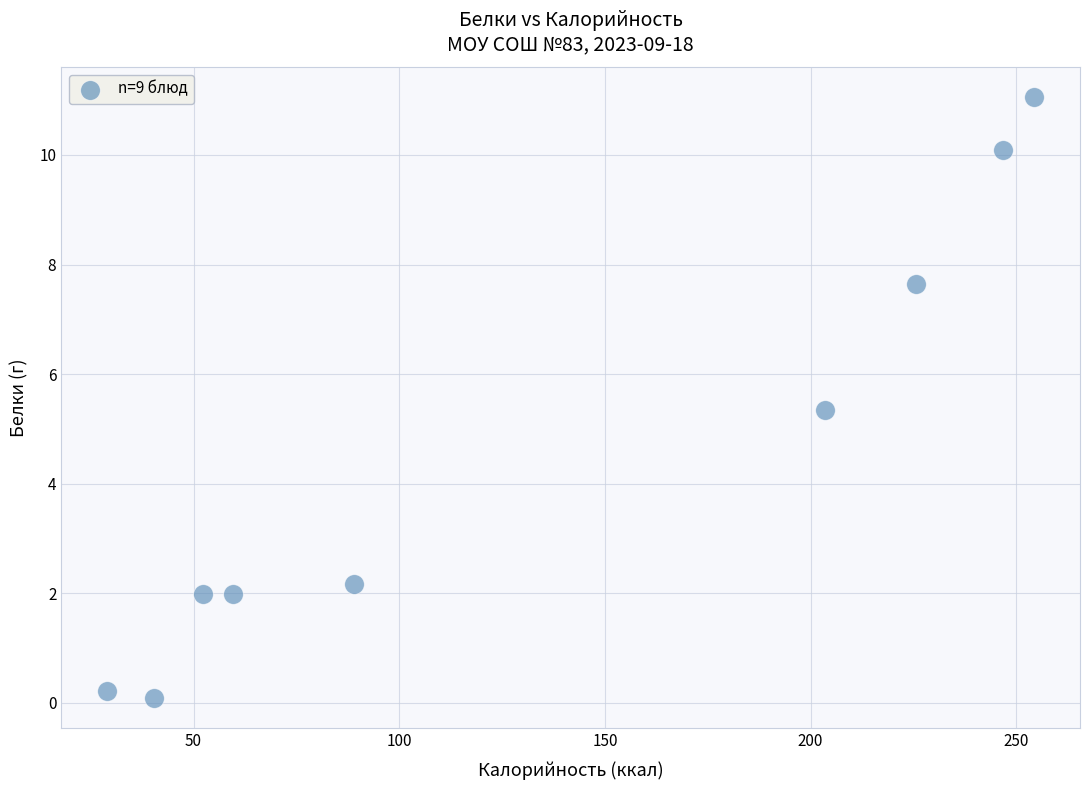

What is the average X value?

133.4